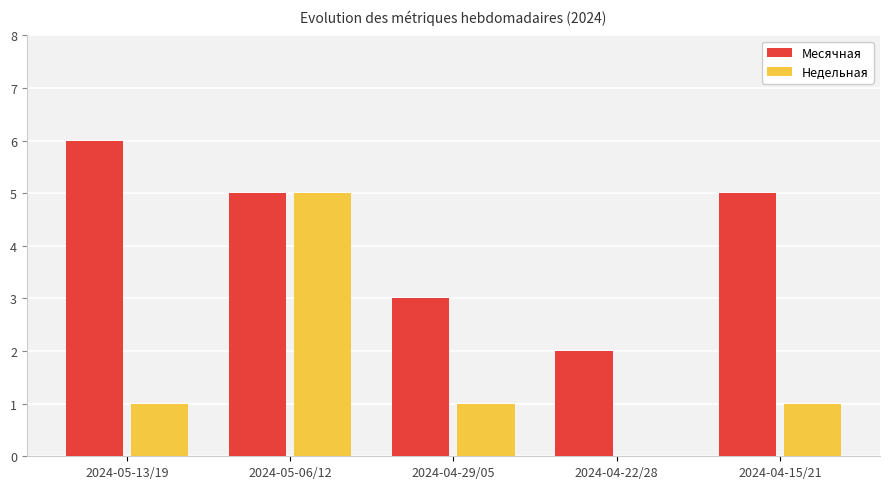

Between 2024-05-06/12 and 2024-04-29/05, which series saw the biggest shift?

Недельная